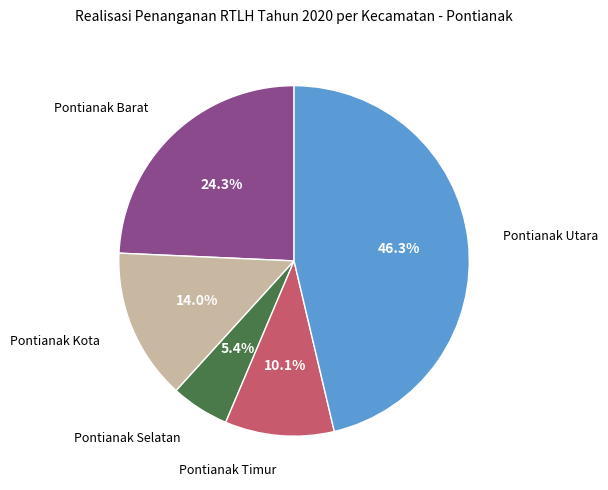

How many slices are in this pie chart?

5